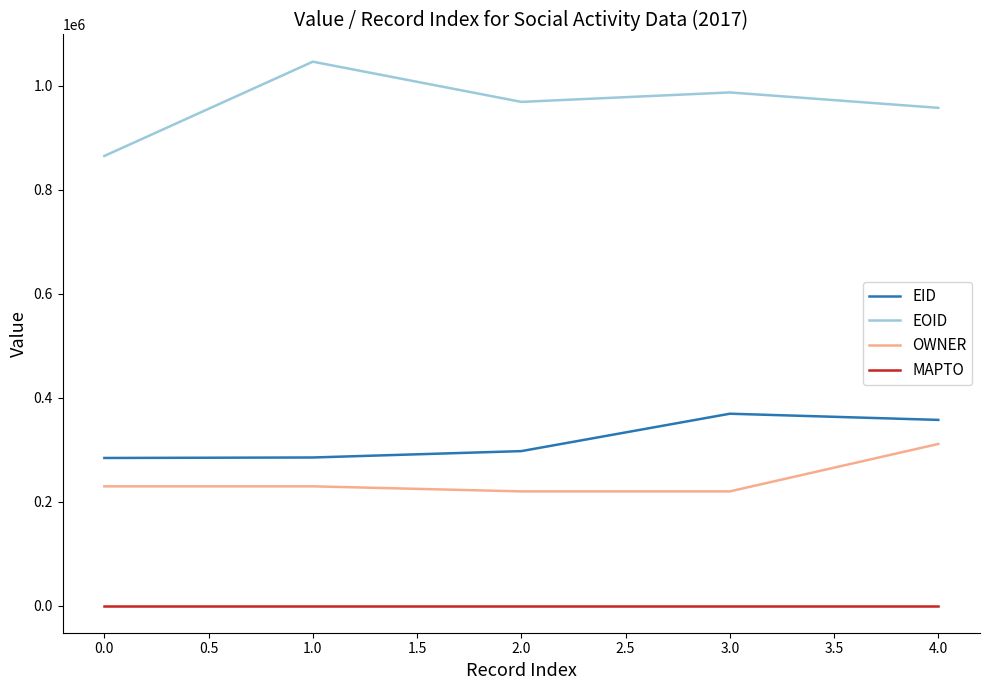

True or false: OWNER has a value of 59332 at 0.0.

False